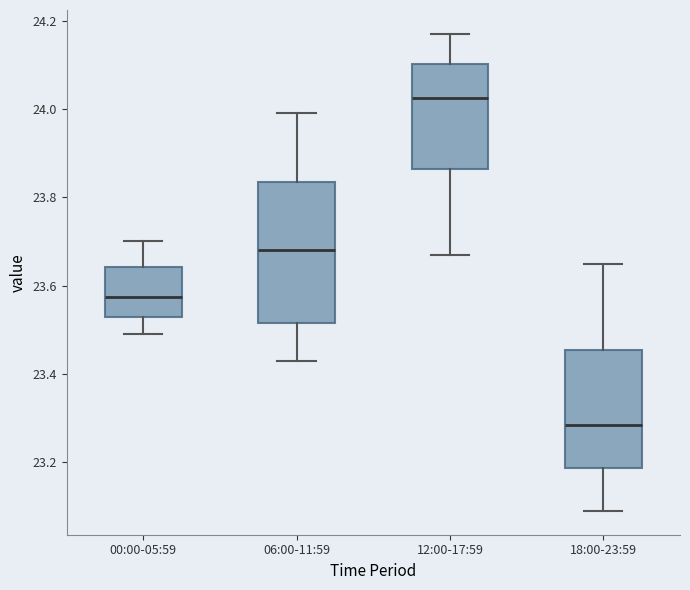

Reading left to right, transcribe this box plot: for each box, give where its median line is, the range the box spans, and where its two whiskers end, as read against the y-axis. The values are not printed on the chart, so give them approximately, as read against the axis.

00:00-05:59: median 23.58, box 23.54 to 23.64, whiskers 23.50 to 23.70
06:00-11:59: median 23.68, box 23.52 to 23.84, whiskers 23.44 to 24.00
12:00-17:59: median 24.02, box 23.86 to 24.10, whiskers 23.68 to 24.18
18:00-23:59: median 23.28, box 23.18 to 23.46, whiskers 23.10 to 23.66